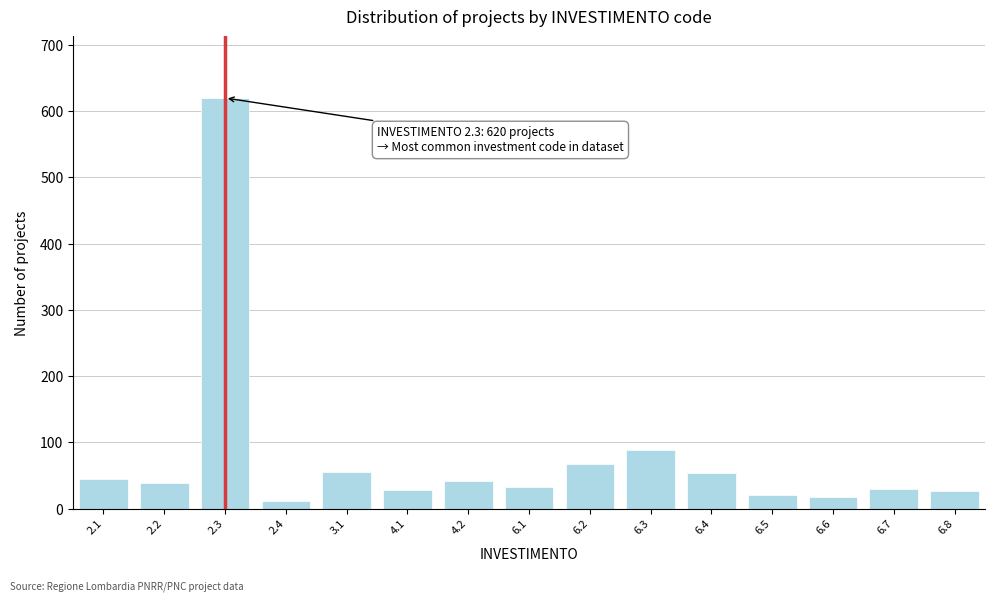

The value at 6.6 is 18. True or false?

True